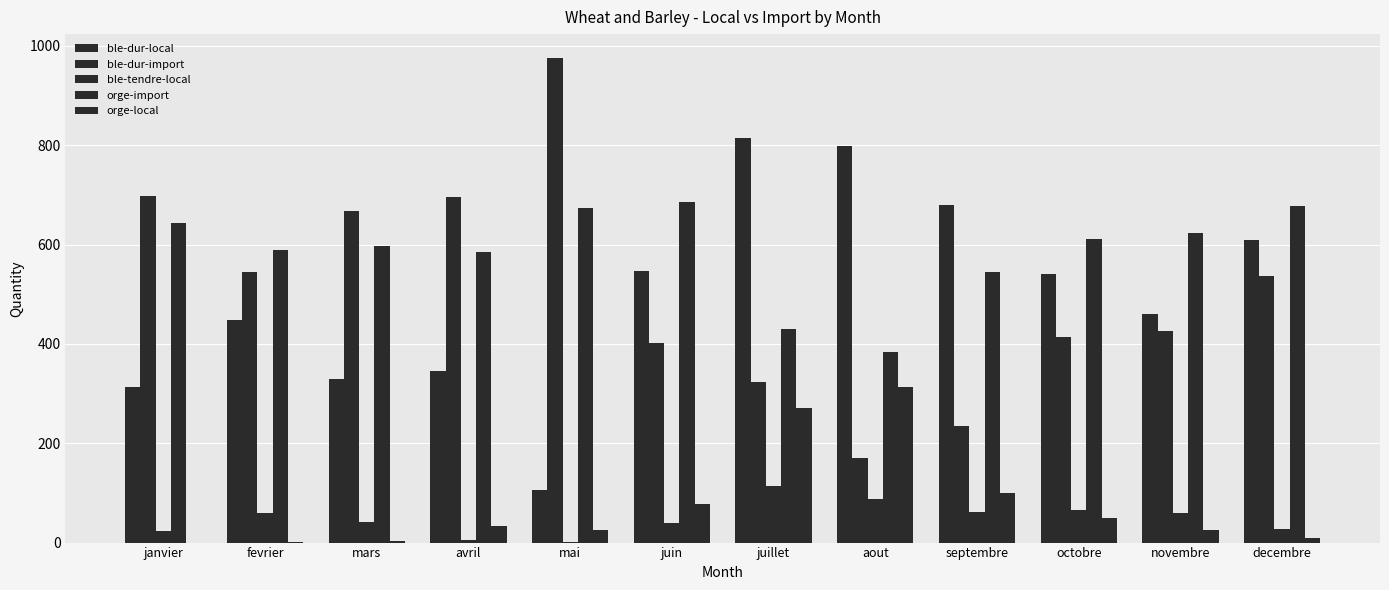

Are the bars grouped side by side (vs. stacked)?

Yes